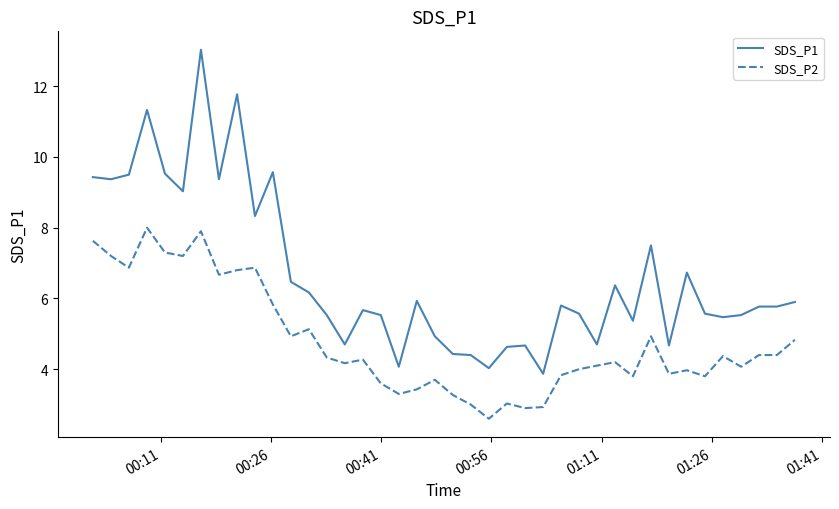

True or false: SDS_P1 and SDS_P2 intersect in this chart.

False